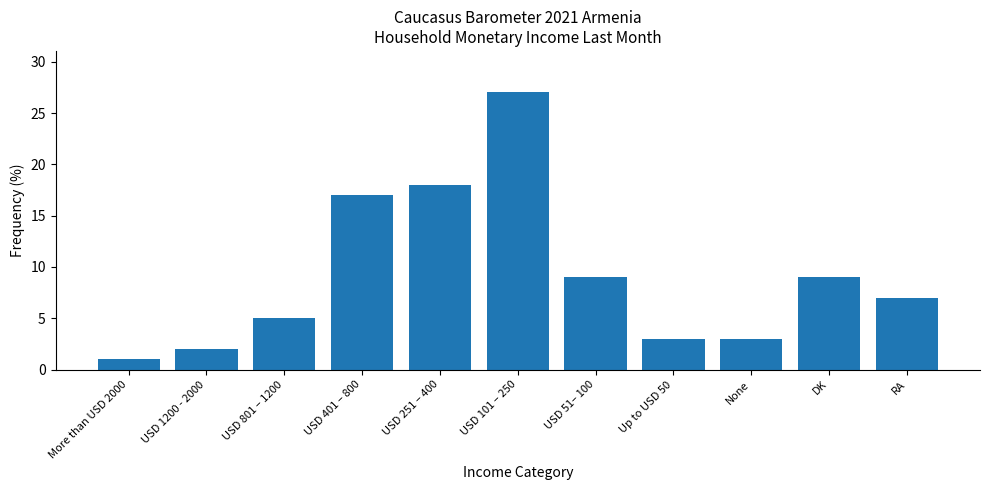

Reading left to right, extract all data points from this chart.

1	2	5	17	18	27	9	3	3	9	7